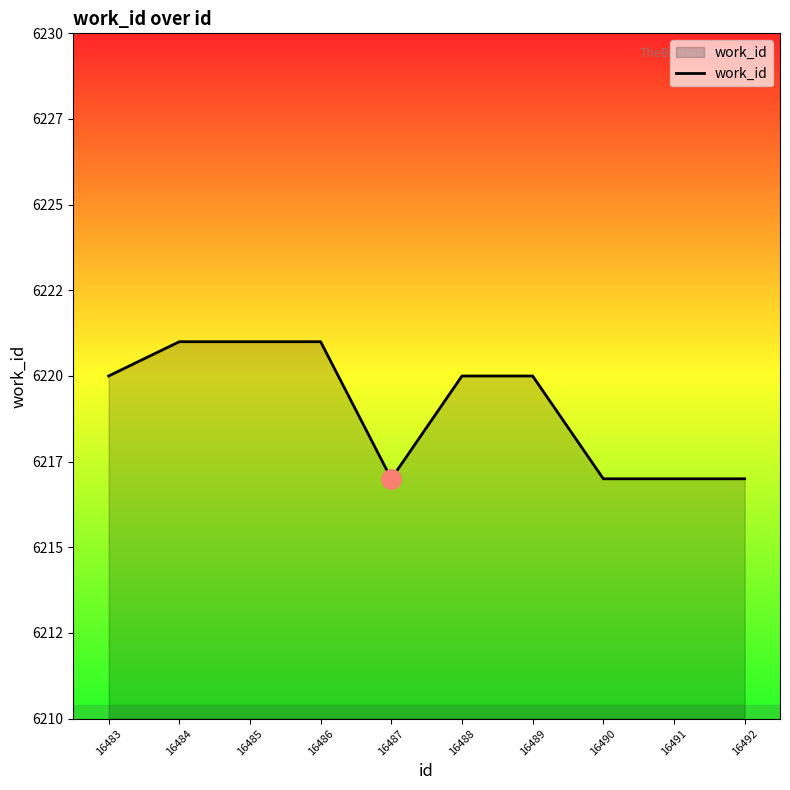

The chart shows a value of 8553 at 16487. True or false?

False